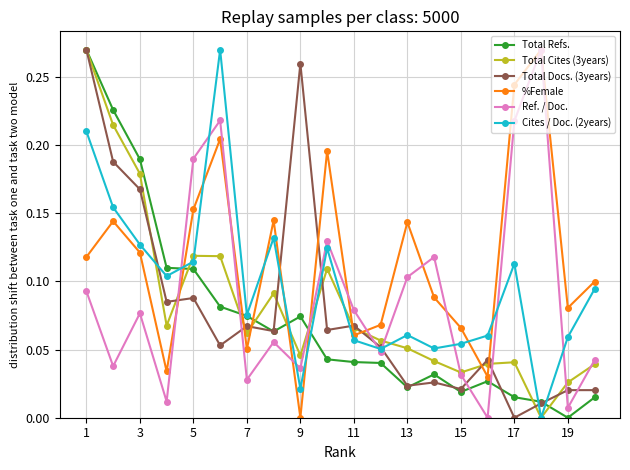

Does the chart have visible grid lines?

Yes